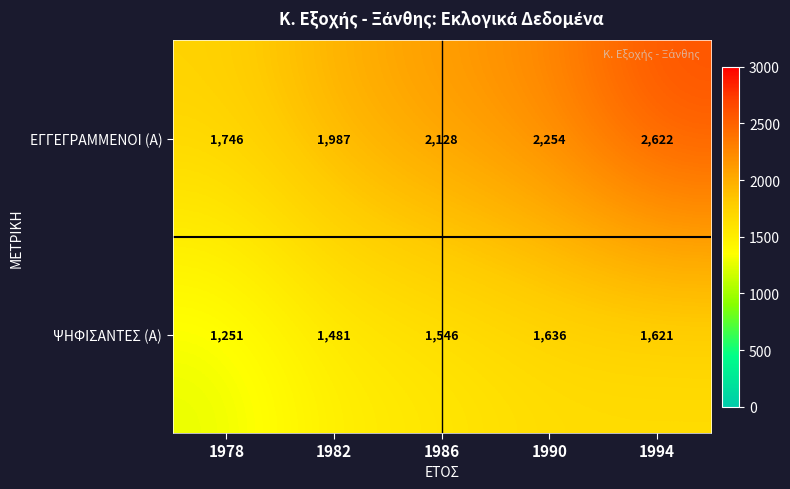

List the series in order of their overall mean, highest first.

ΕΓΓΕΓΡΑΜΜΕΝΟΙ (Α), ΨΗΦΙΣΑΝΤΕΣ (Α)